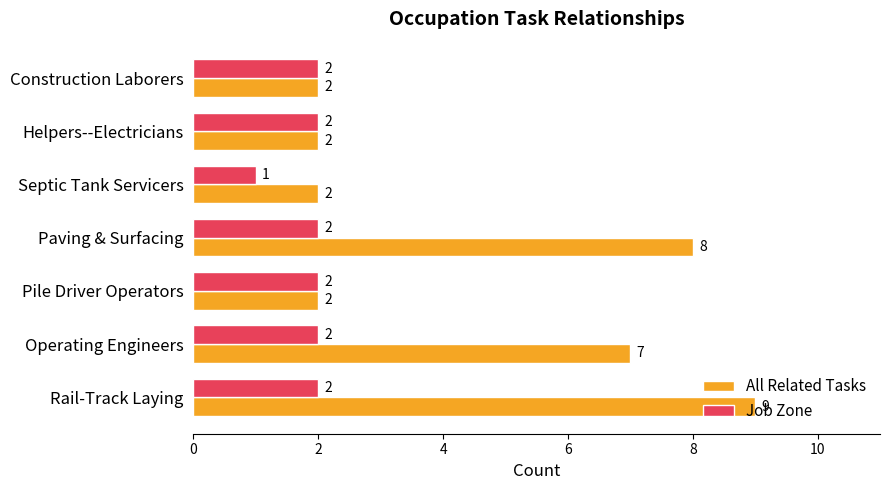

Which series changed the most between Rail-Track Laying and Septic Tank Servicers?

All Related Tasks